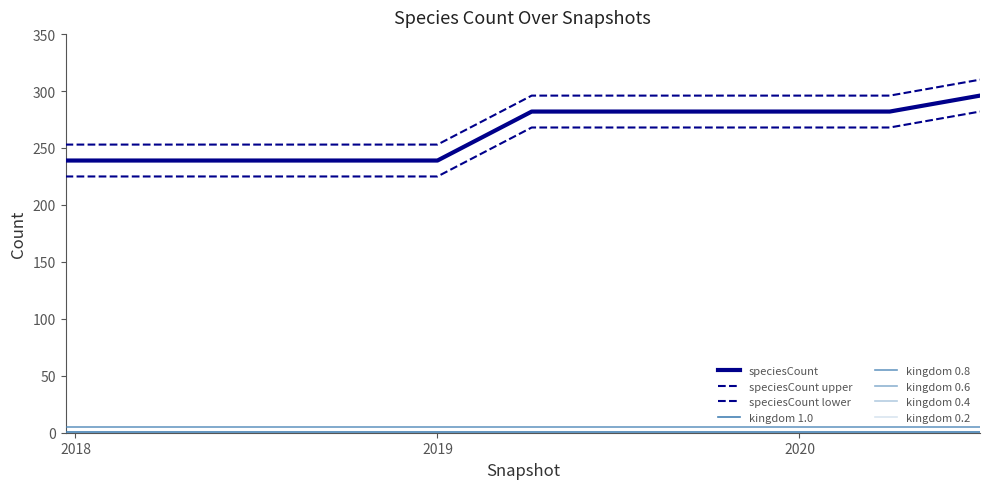

What is the label of the 10th point from the left?

2020-04-01